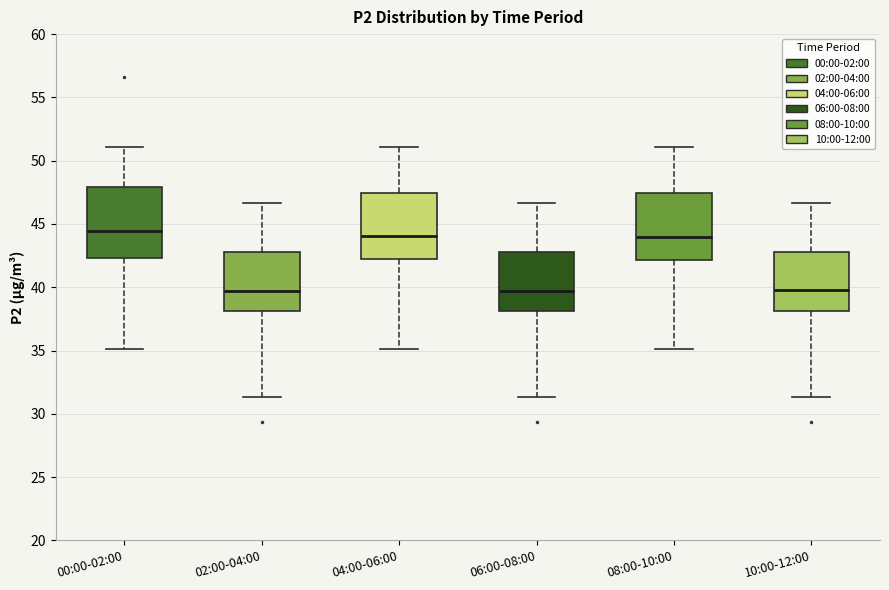

Reading left to right, read every box against the y-axis: the position of its median line, the range the box covers, and the ends of its whiskers. The values are not printed on the chart, so give them approximately, as read against the axis.

00:00-02:00: median 44.5, box 42.5 to 48.0, whiskers 35.0 to 51.0
02:00-04:00: median 39.5, box 38.0 to 43.0, whiskers 31.5 to 46.5
04:00-06:00: median 44.0, box 42.0 to 47.5, whiskers 35.0 to 51.0
06:00-08:00: median 39.5, box 38.0 to 43.0, whiskers 31.5 to 46.5
08:00-10:00: median 44.0, box 42.0 to 47.5, whiskers 35.0 to 51.0
10:00-12:00: median 40.0, box 38.0 to 43.0, whiskers 31.5 to 46.5